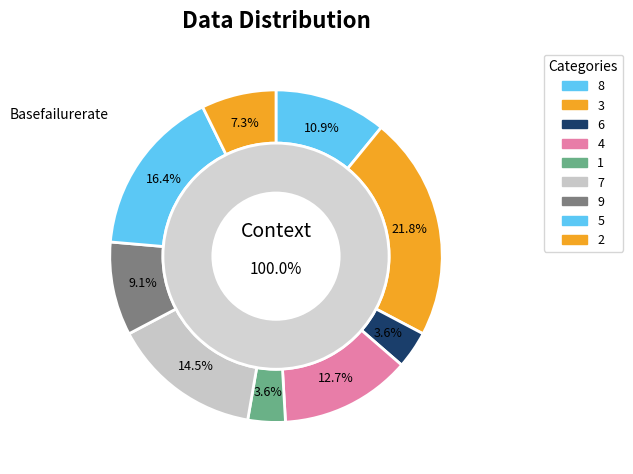

Count the number of slices in the pie.

9